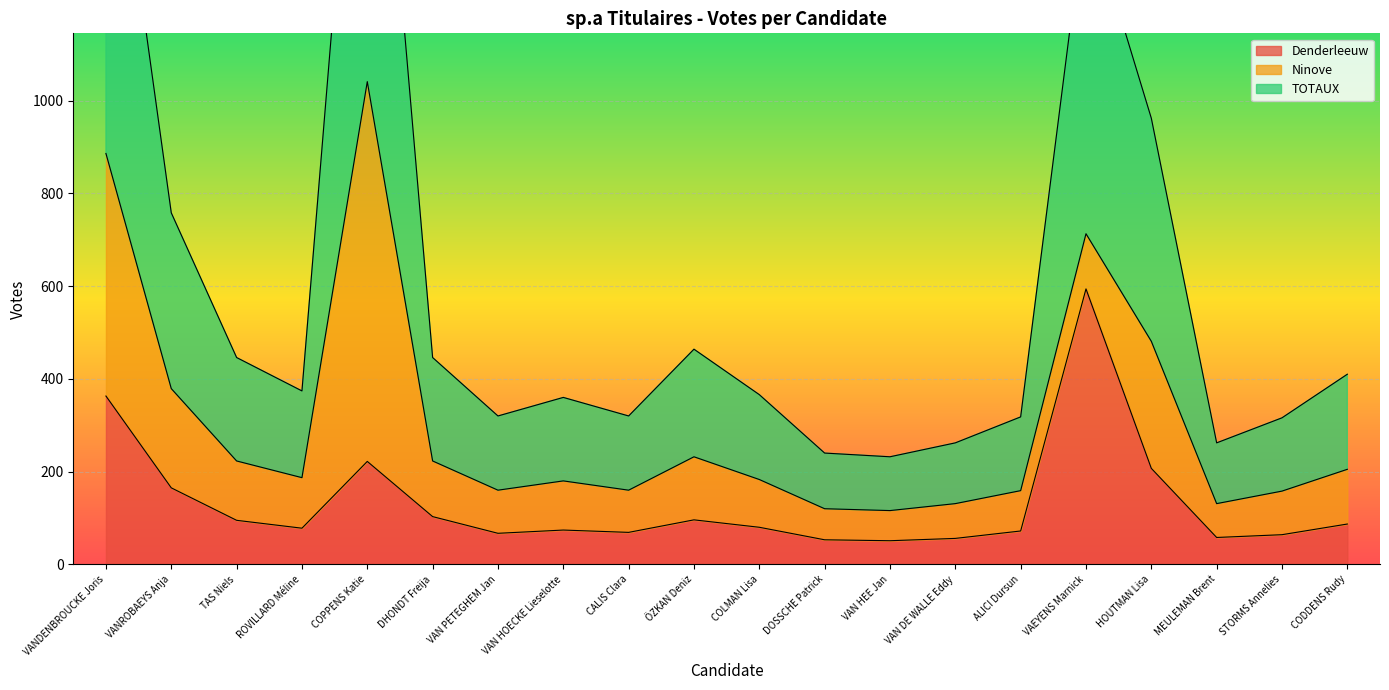

At which label does Denderleeuw first exceed 80?

VANDENBROUCKE Joris